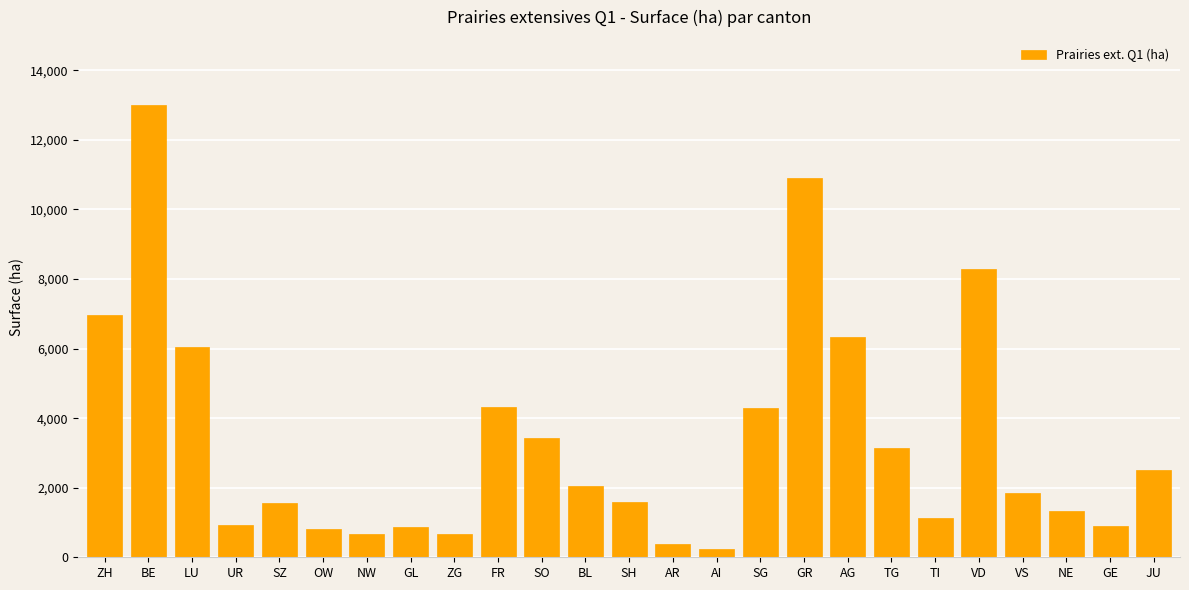

Which has a higher value, OW or SZ?

SZ